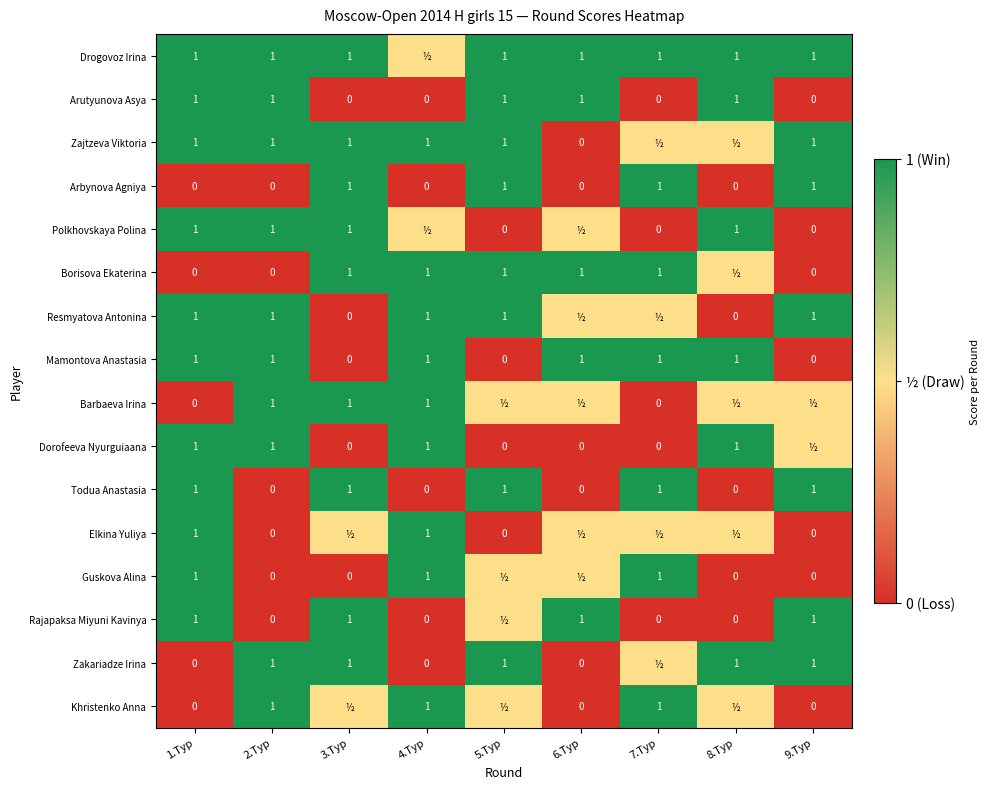

What is the difference between the maximum and minimum values in the Mamontova Anastasia series?

1.0